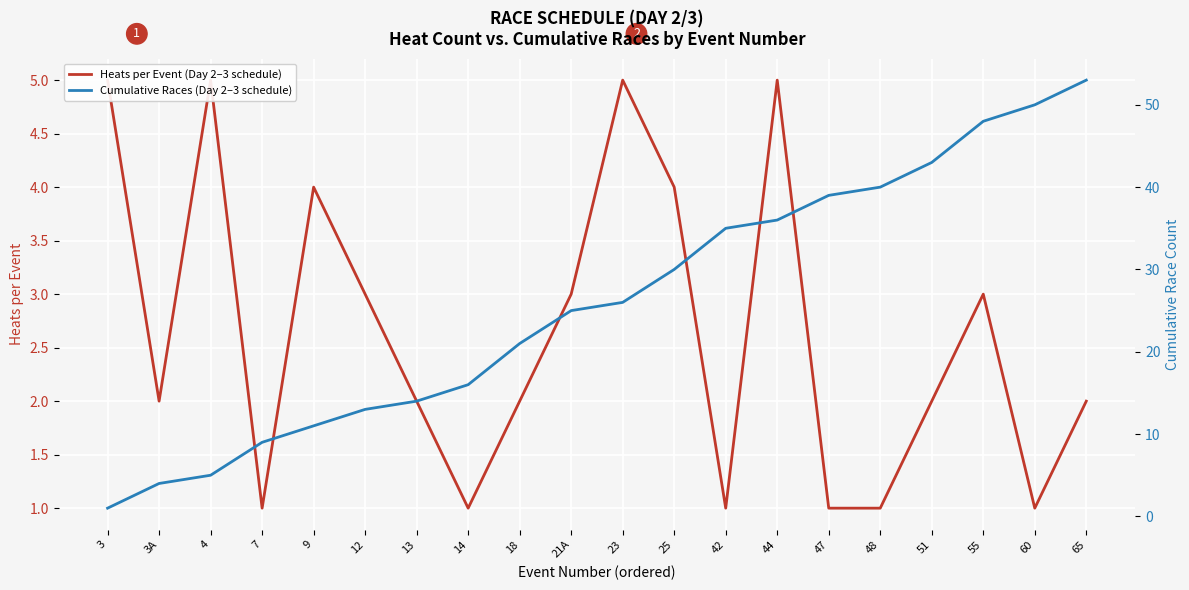

Does the chart display data point markers on the line(s)?

No